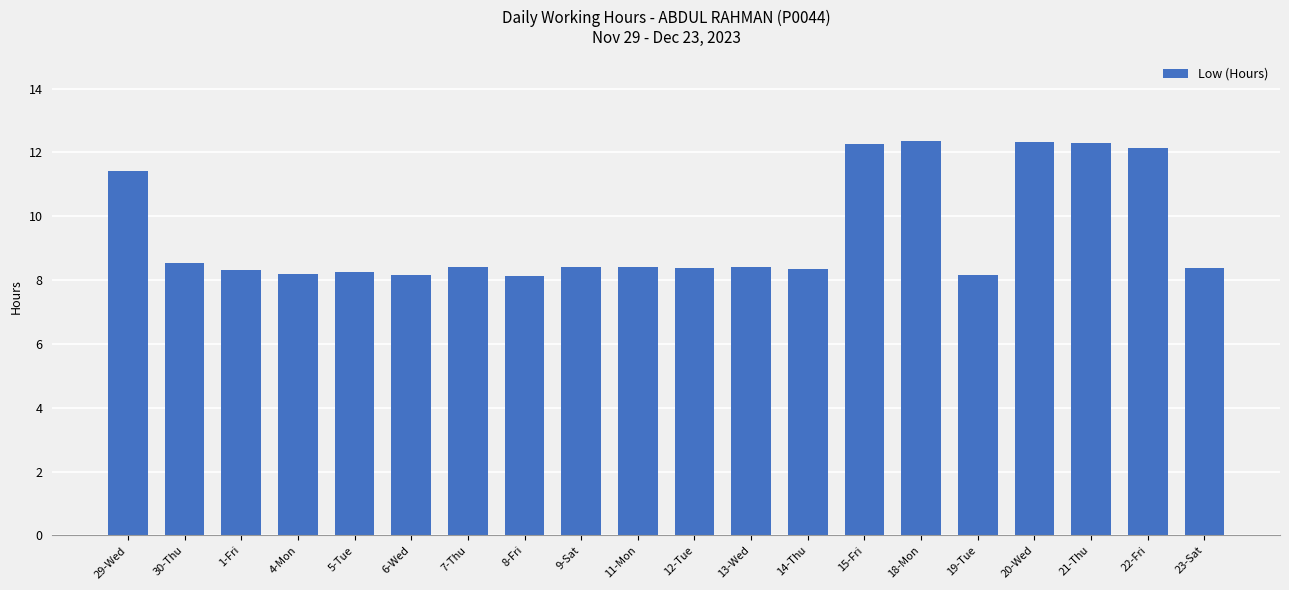

What is the average value?

9.5